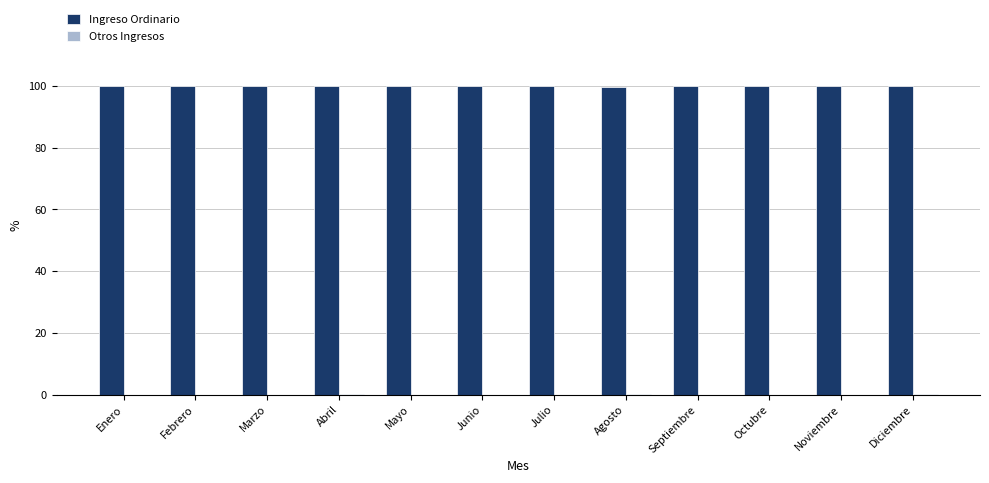

The Ingreso Ordinario series shows 154.0 at Octubre. True or false?

False